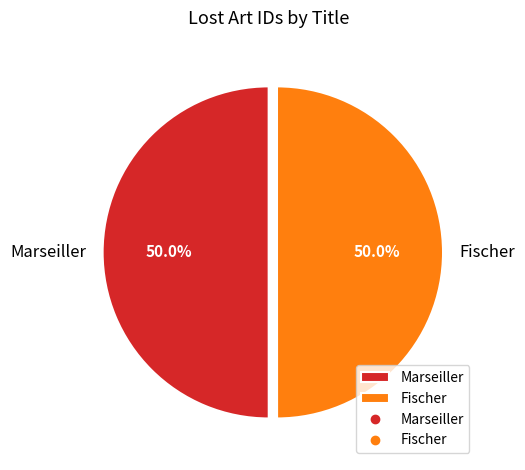

How much of the chart is everything except Marseiller?

50.0%